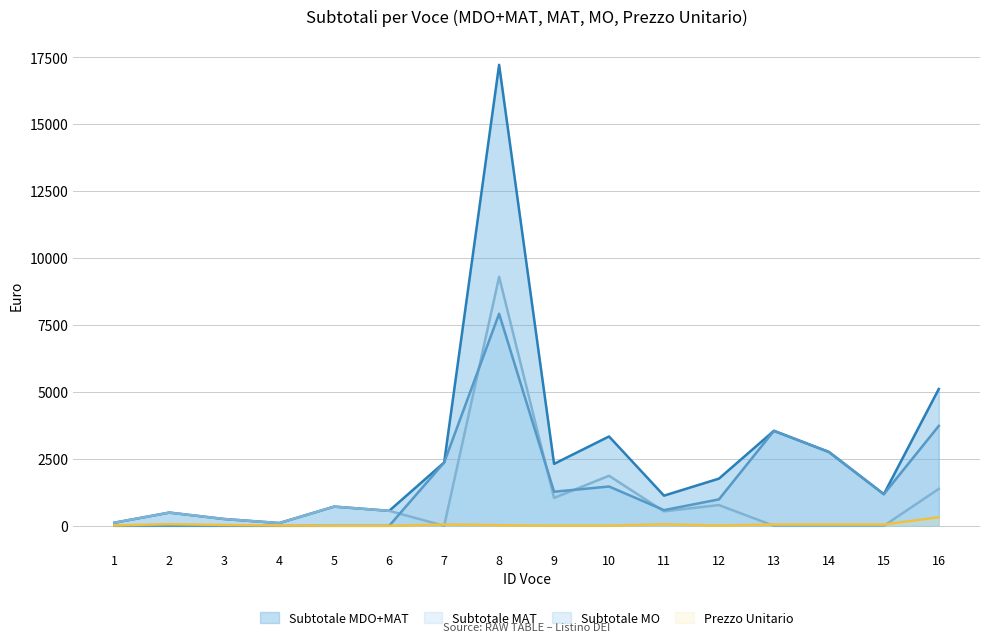

Is the value of Subtotale MO at 13 greater than the value of Subtotale MAT at 11?

Yes